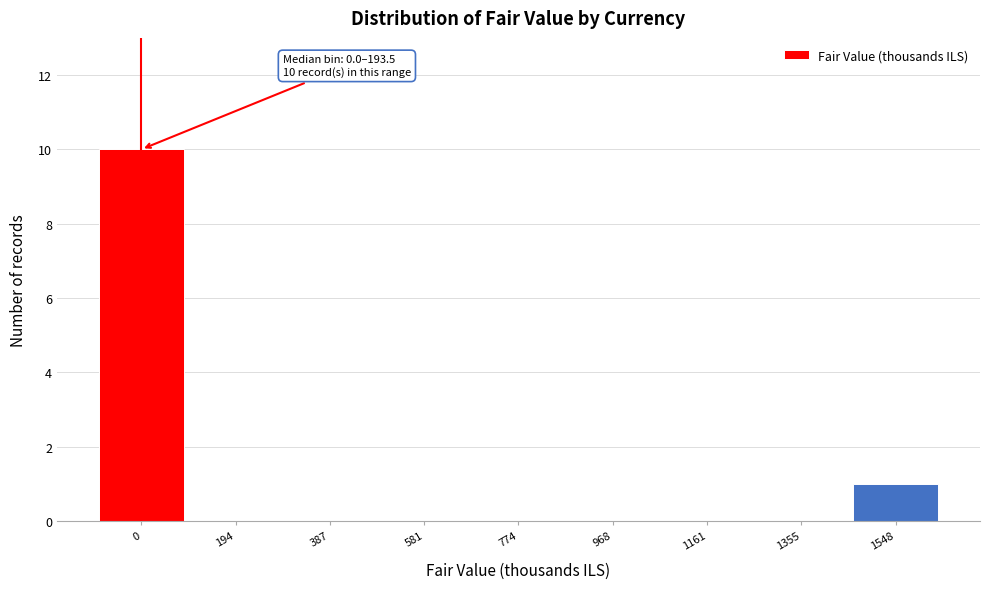

Reading left to right, list all the values displayed in this chart.

0=10	194=0	387=0	581=0	774=0	968=0	1161=0	1355=0	1548=1